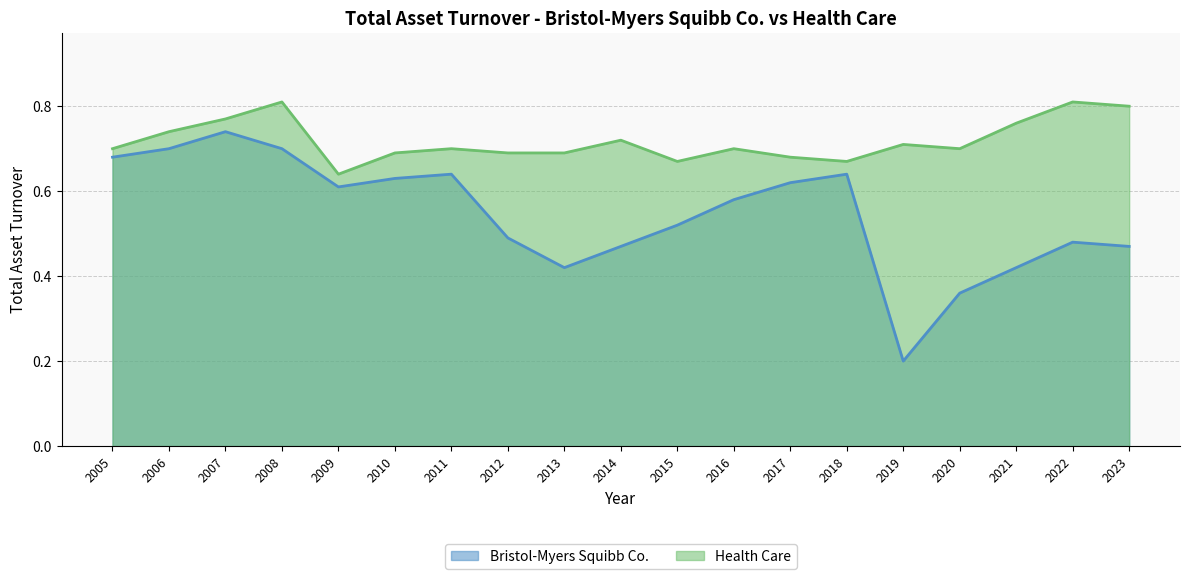

Reading right to left, transcribe all the data shown in this chart.

Bristol-Myers Squibb Co.: 2023=0.5	2022=0.5	2021=0.4	2020=0.4	2019=0.2	2018=0.6	2017=0.6	2016=0.6	2015=0.5	2014=0.5	2013=0.4	2012=0.5	2011=0.6	2010=0.6	2009=0.6	2008=0.7	2007=0.7	2006=0.7	2005=0.7
Health Care: 2023=0.8	2022=0.8	2021=0.8	2020=0.7	2019=0.7	2018=0.7	2017=0.7	2016=0.7	2015=0.7	2014=0.7	2013=0.7	2012=0.7	2011=0.7	2010=0.7	2009=0.6	2008=0.8	2007=0.8	2006=0.7	2005=0.7